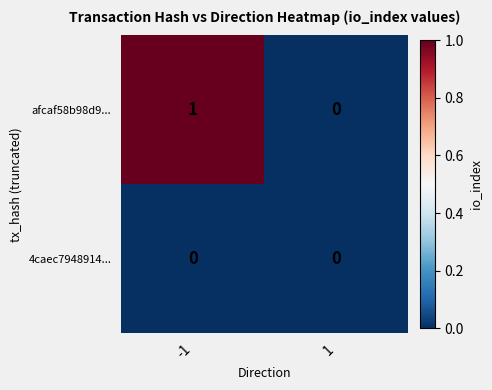

Is it true that 4caec7948914... equals 0 at 1?

True